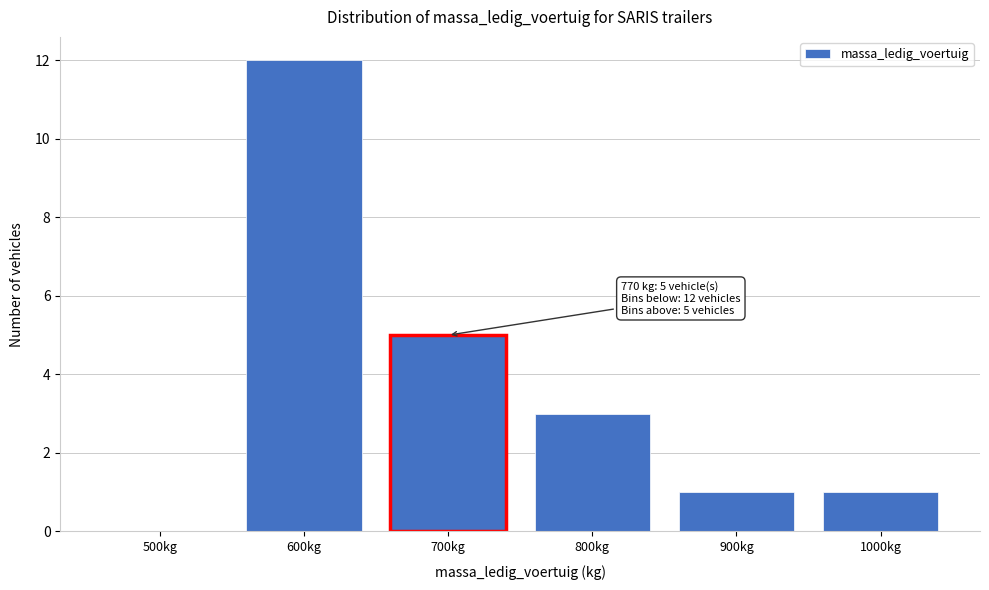

Reading left to right, transcribe all the data shown in this chart.

500kg=0	600kg=12	700kg=5	800kg=3	900kg=1	1000kg=1